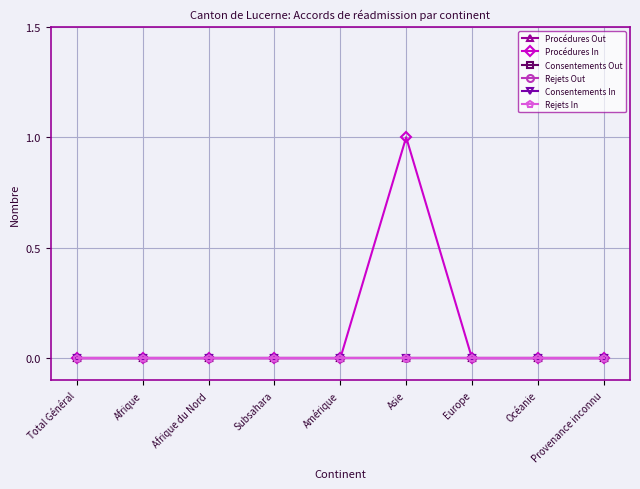

Rank the series at Europe from lowest to highest value.

Procédures Out, Procédures In, Consentements Out, Rejets Out, Consentements In, Rejets In